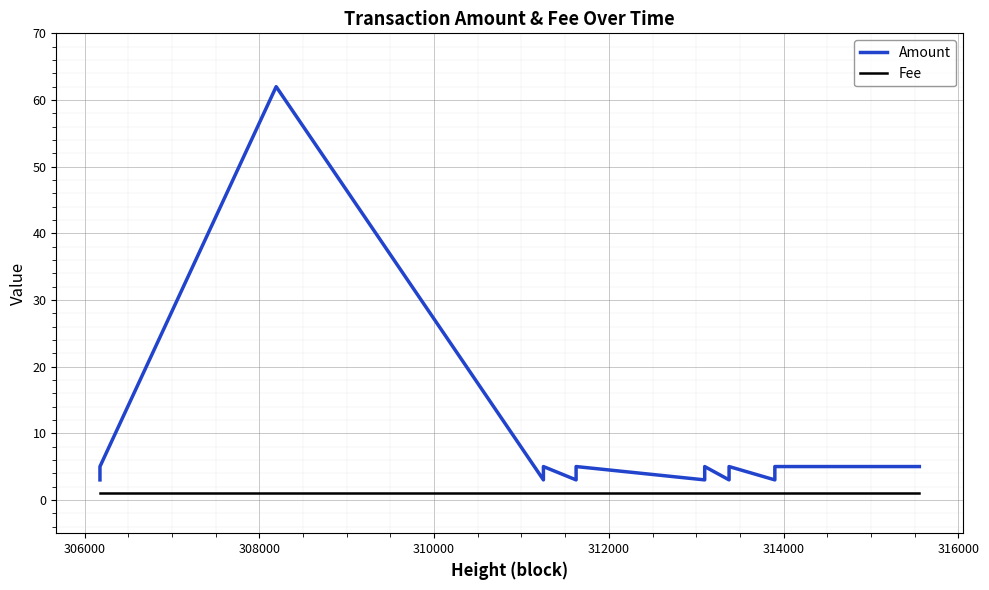

How many data points does each series have?

20